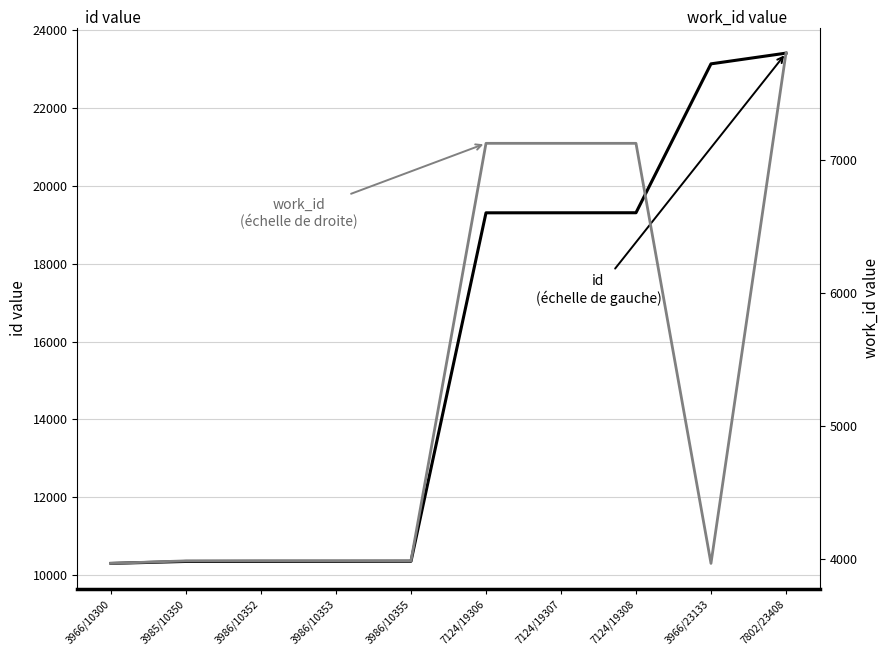

At which category is the sum across all series the highest?

7802/23408